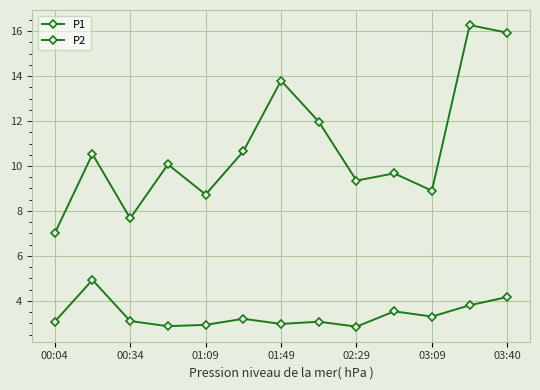

How many lines are shown in the chart?

2